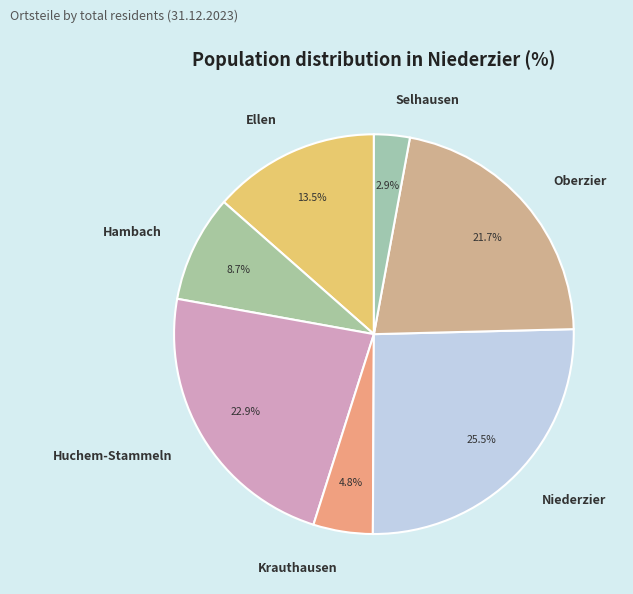

Rank the categories by value from lowest to highest.

Selhausen, Krauthausen, Hambach, Ellen, Oberzier, Huchem-Stammeln, Niederzier